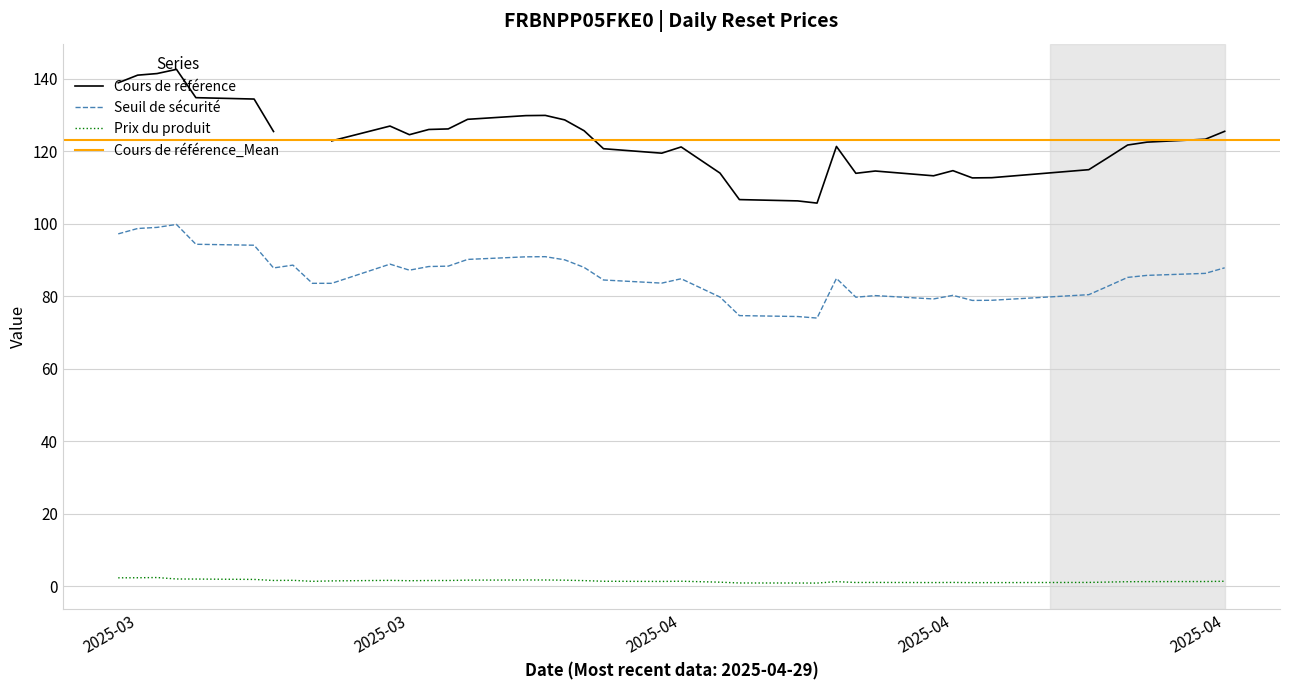

At which category does the chart reach its peak across all series?

2025-03-06